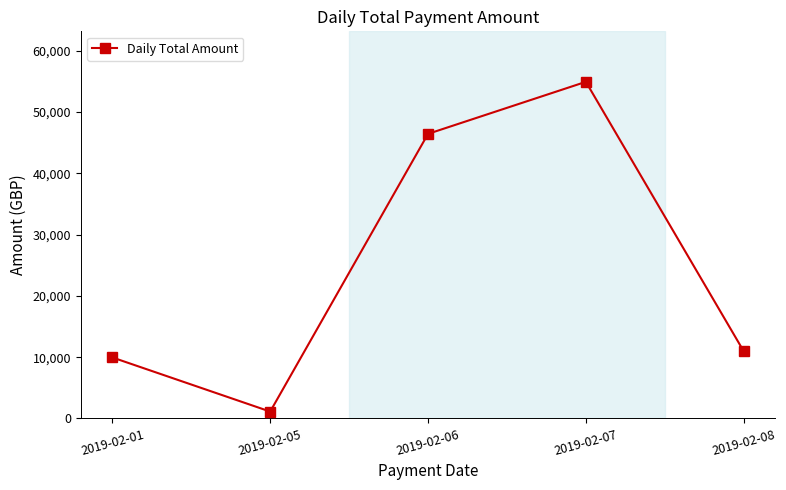

True or false: there are more than 2 points higher than both neighbors.

False